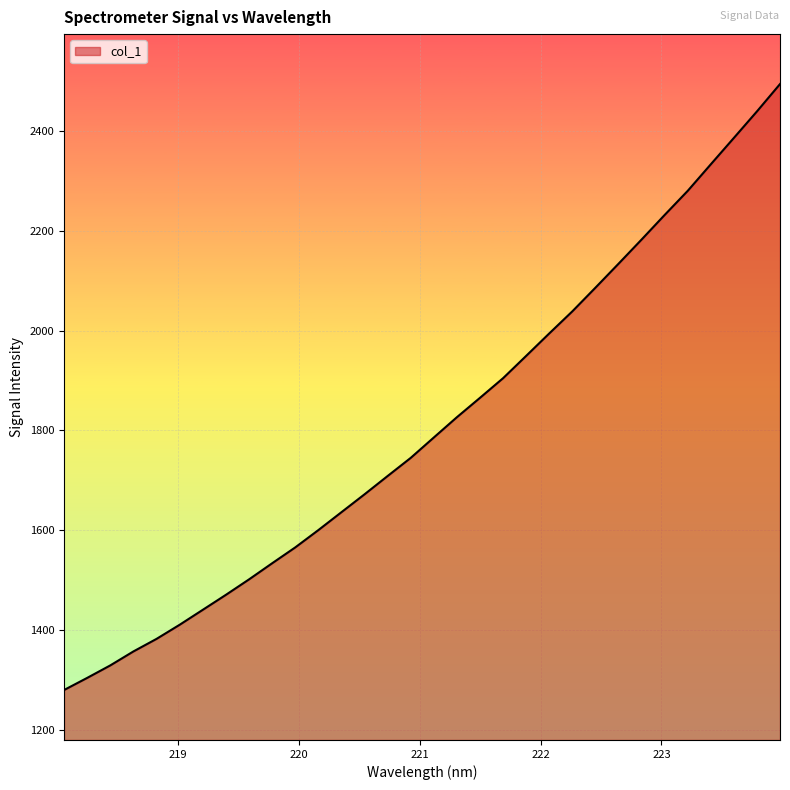

Count the number of data series in this chart.

1